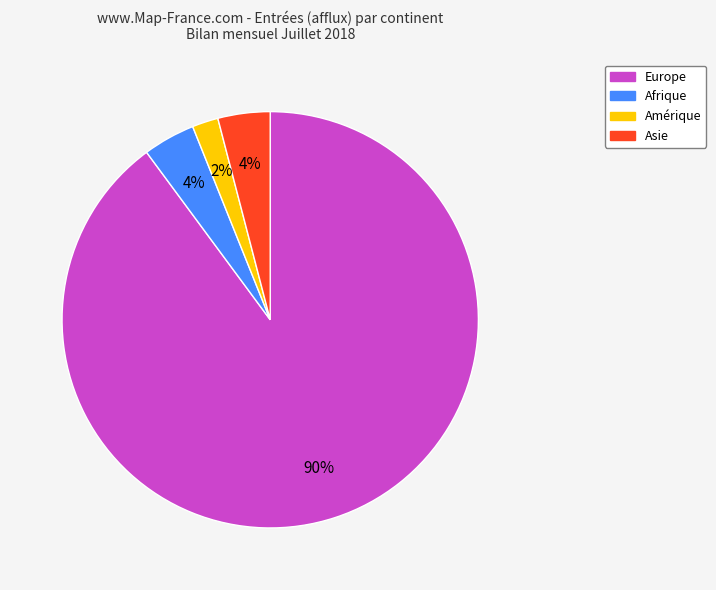

Is there a majority slice in this chart?

Yes